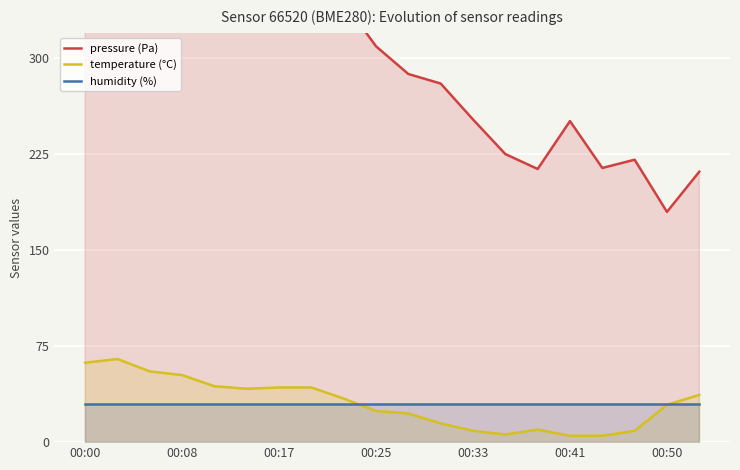

How many times do temperature (°C) and humidity (%) cross each other?

2